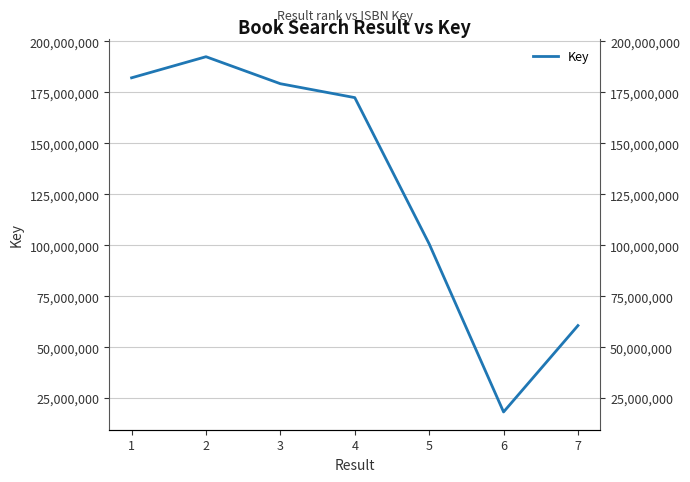

Which label corresponds to the largest value in the chart?

2